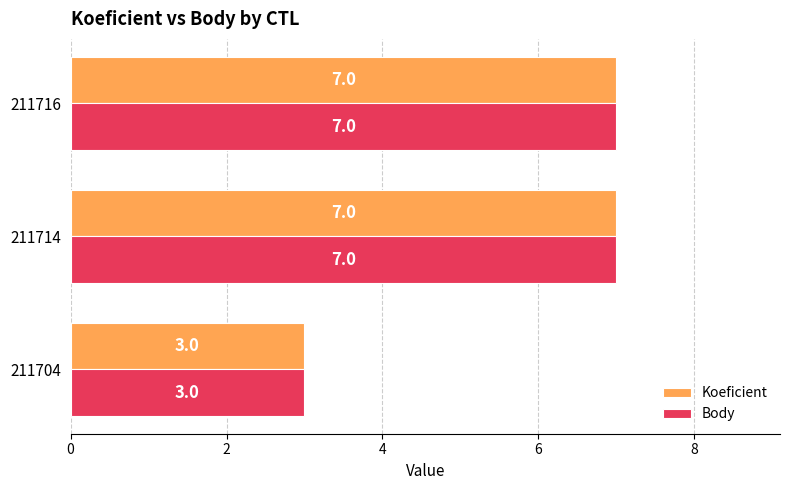

What is the minimum value shown in the chart?

3